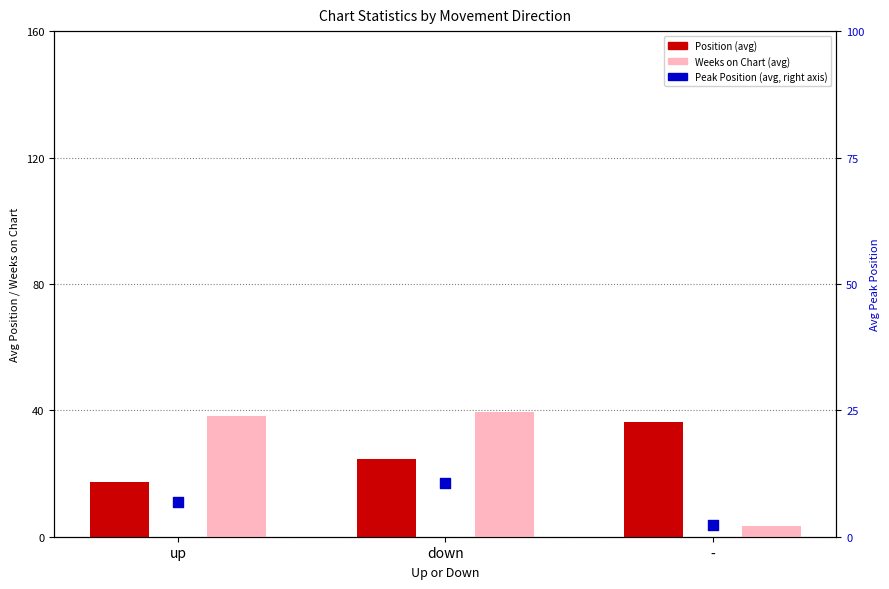

At how many categories does at least one series exceed 37?

2